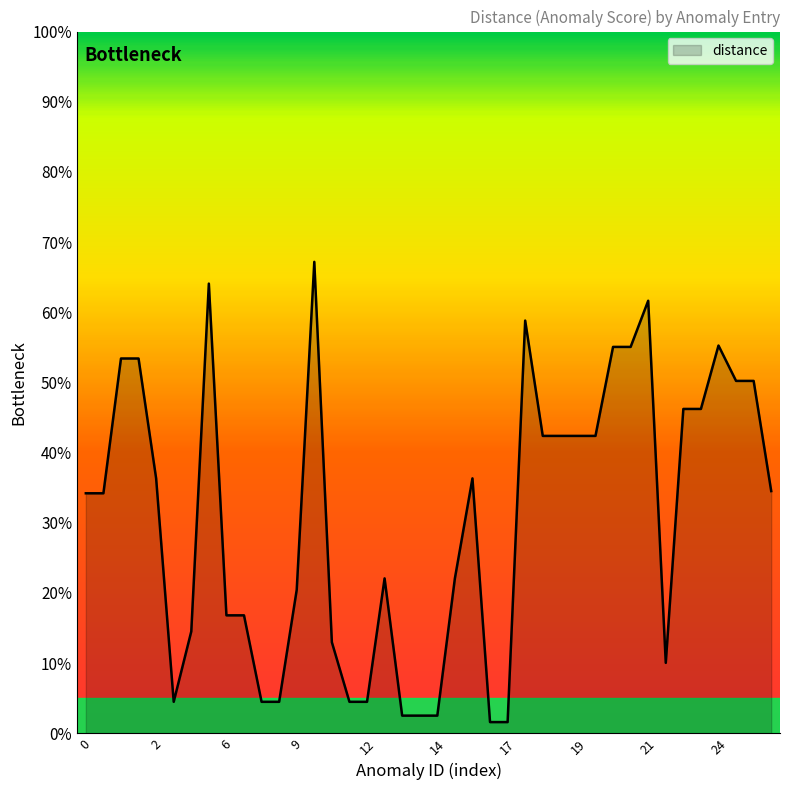

What is the difference between the maximum and minimum values?

0.7